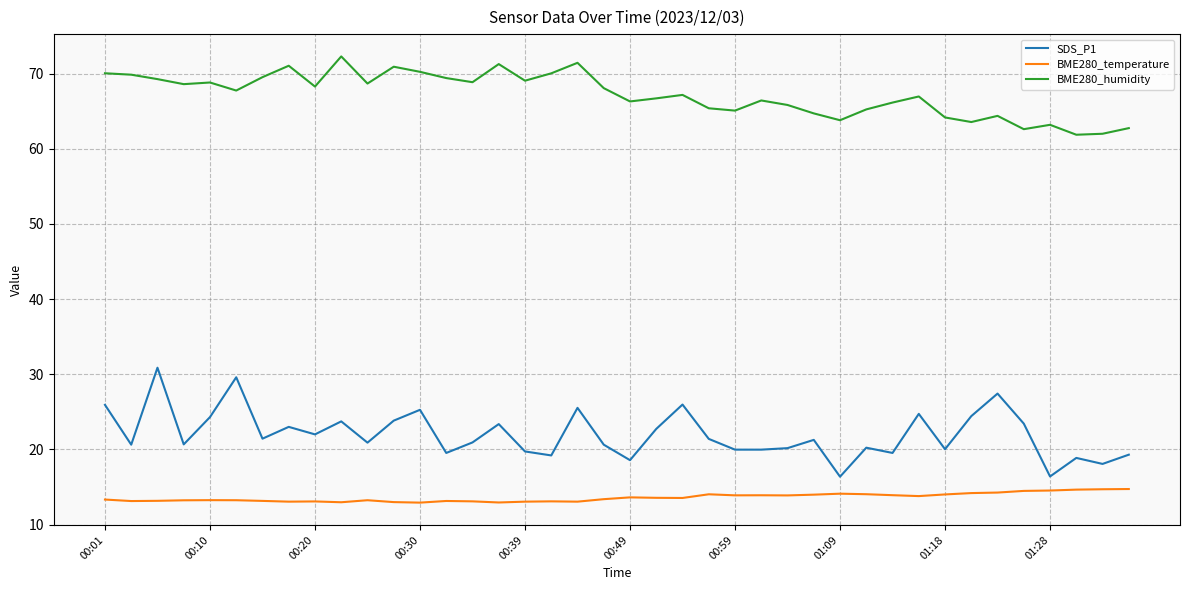

True or false: BME280_humidity and SDS_P1 intersect in this chart.

False